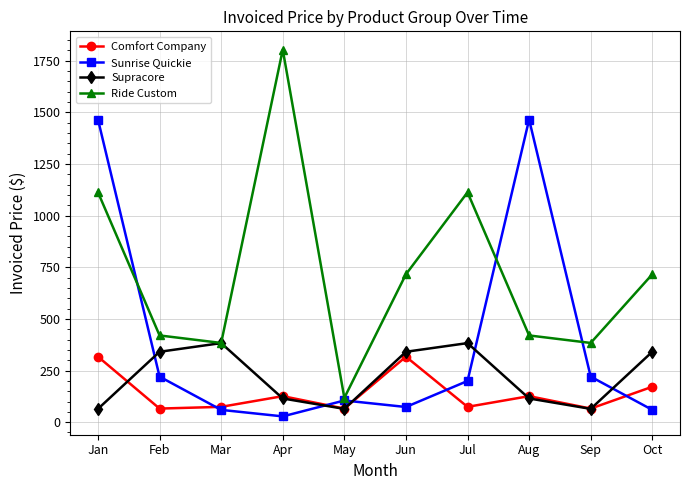

What is the difference between the maximum and minimum values in the Ride Custom series?

1686.3